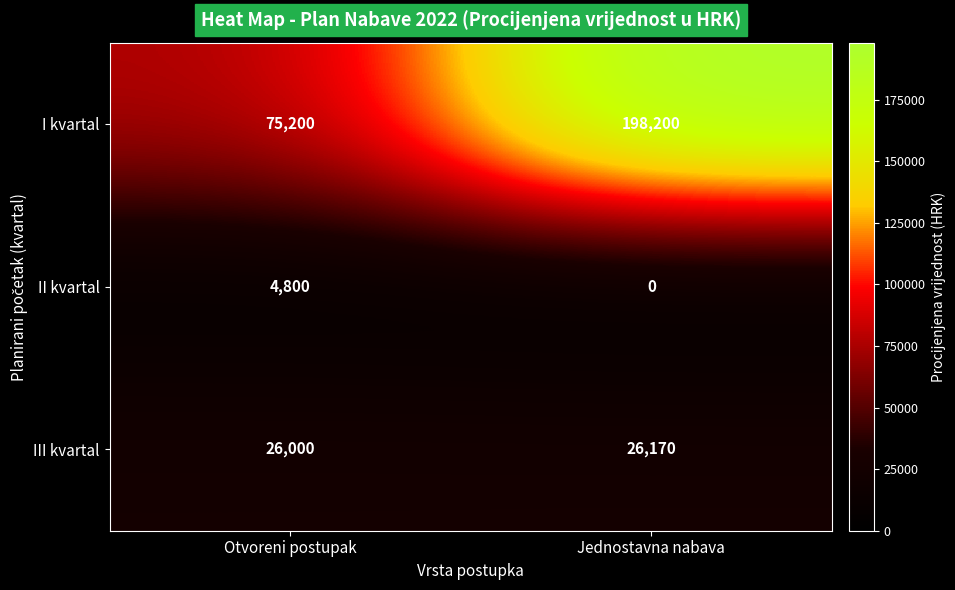

How many values in II kvartal are above zero?

1